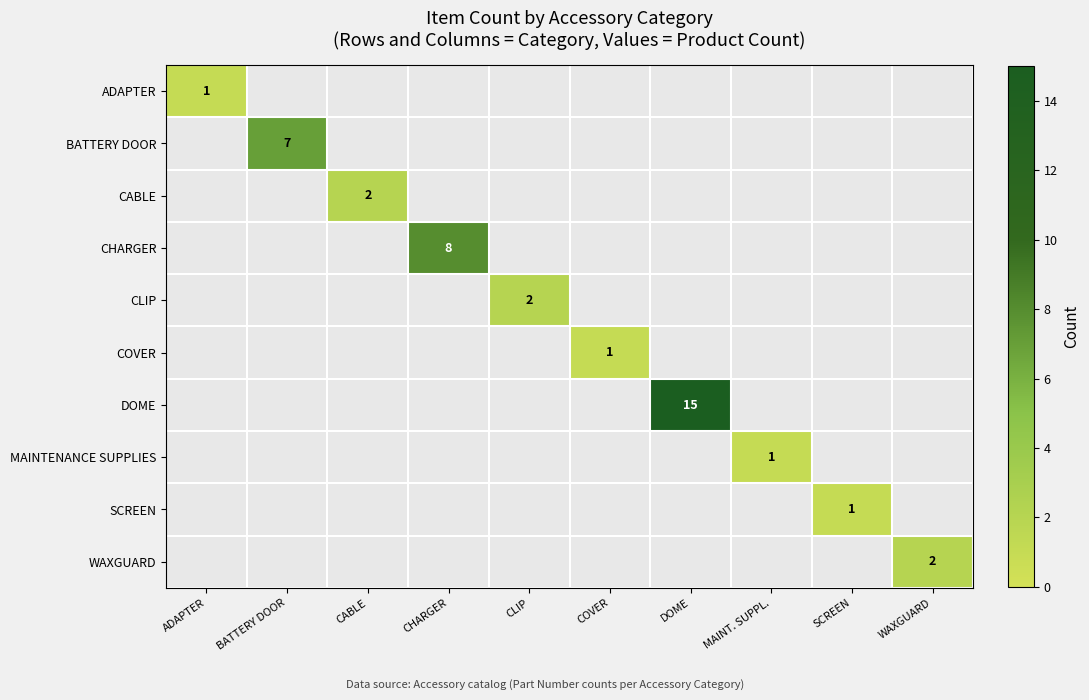

The value of DOME at DOME is 15. True or false?

True